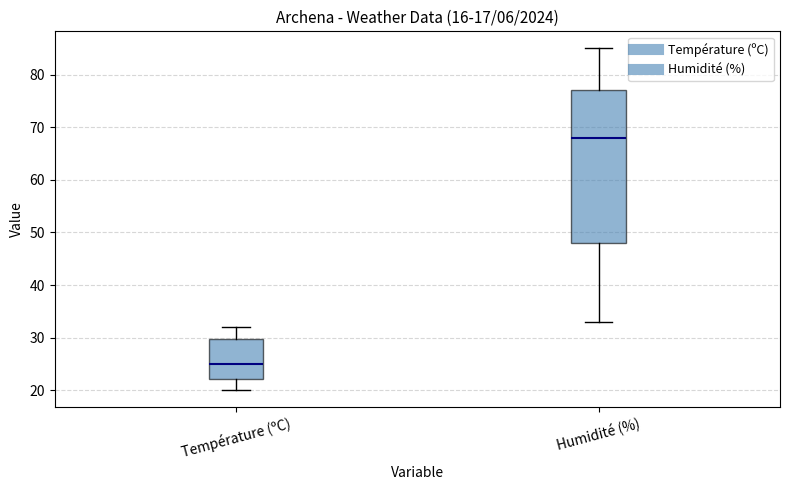

Where is the upper edge of the box for Température (ºC) on the y-axis? The values are not printed on the chart, so give them approximately, as read against the axis.

30